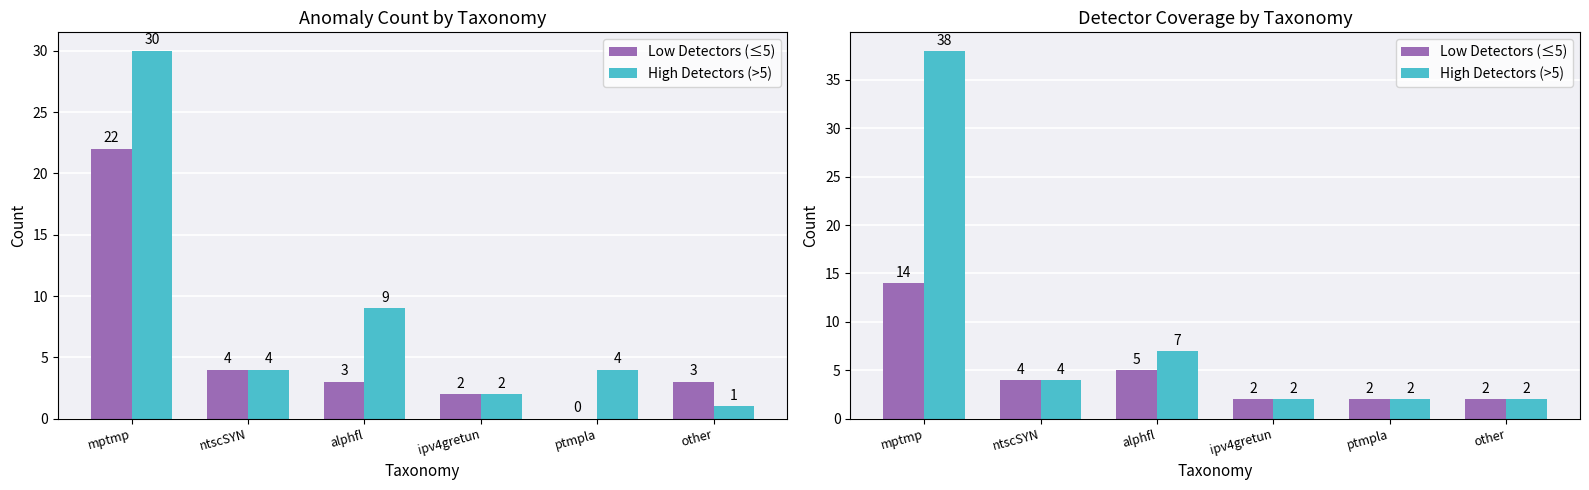

Rank the categories by Low Detectors (≤5) value from highest to lowest.

mptmp, alphfl, ntscSYN, ipv4gretun, ptmpla, other